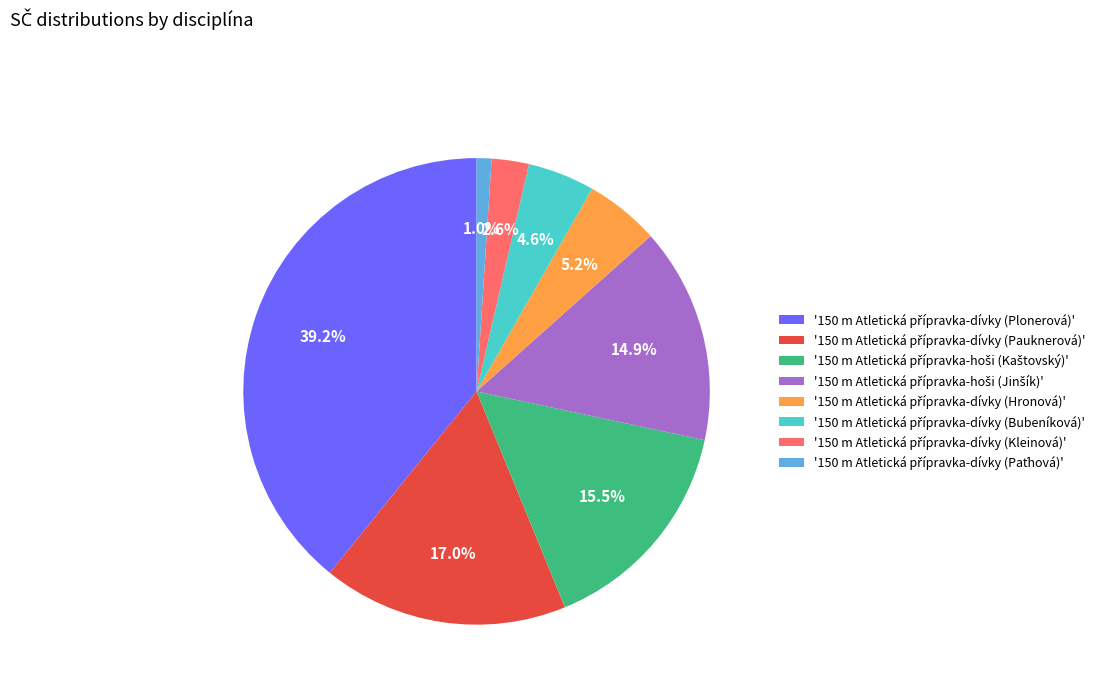

Is there a majority slice in this chart?

No